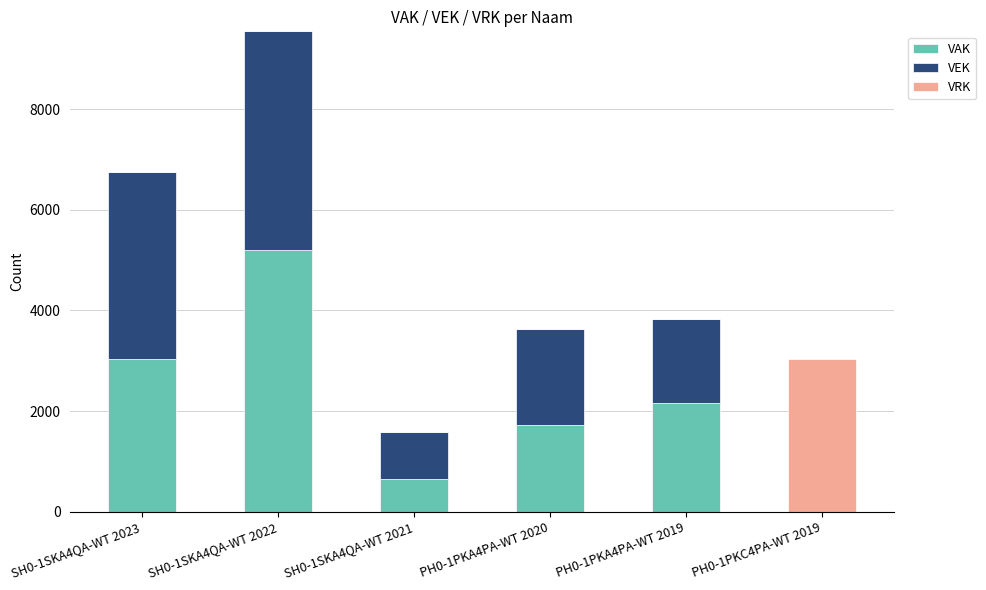

What is the maximum value for VAK?

5210